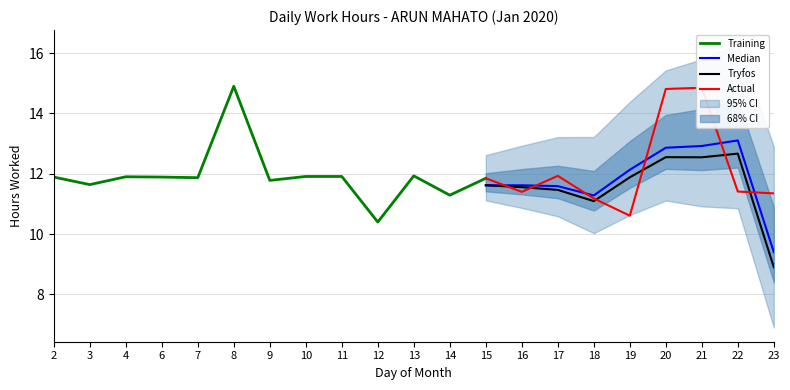

Between 2 and 7, which is larger?

2